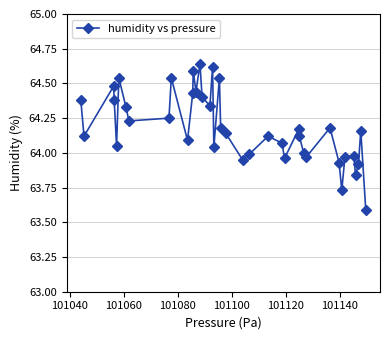

What is the sum of all values?

2567.4